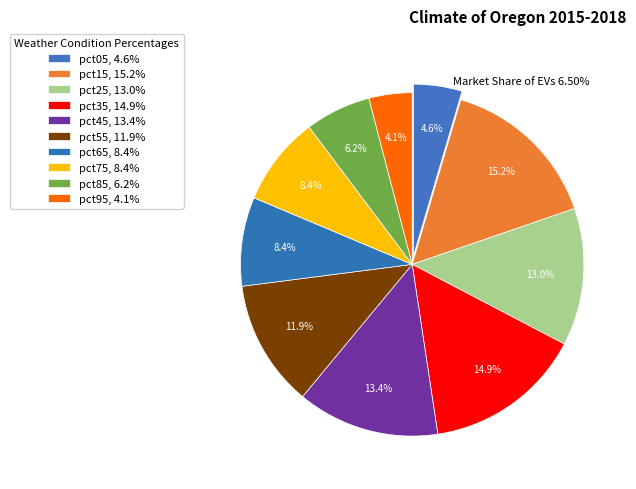

What is the largest slice in the pie chart?

pct15